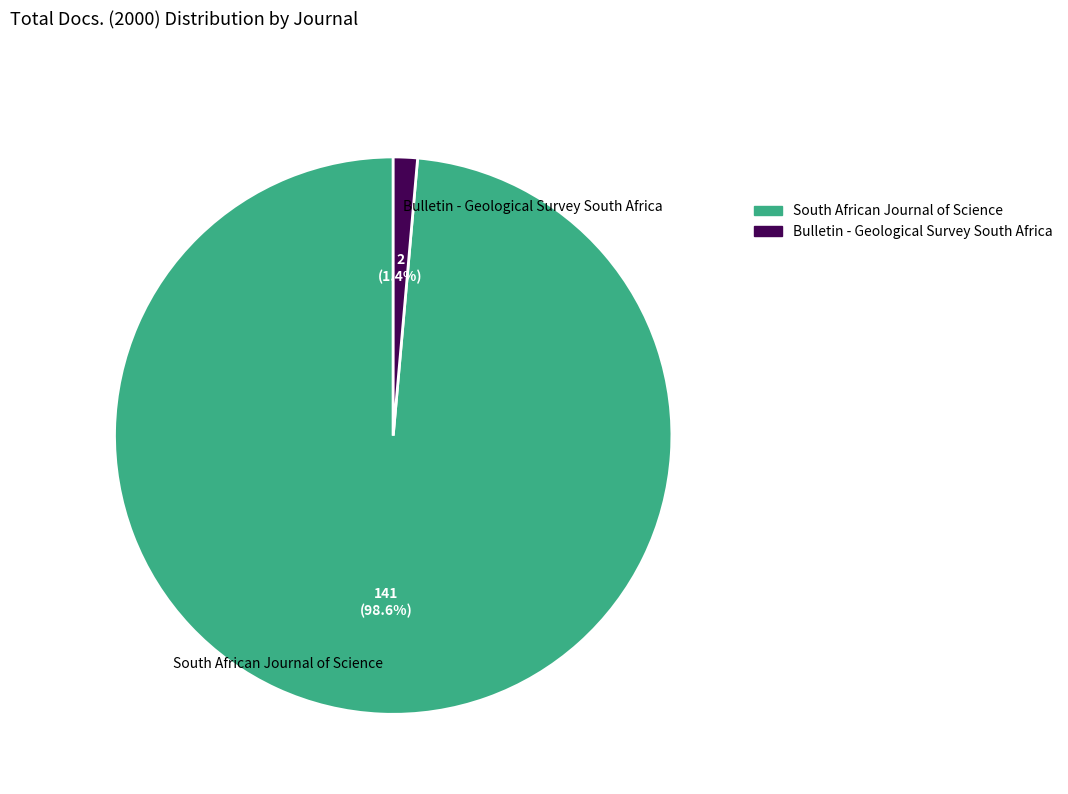

How many segments does this pie chart have?

2